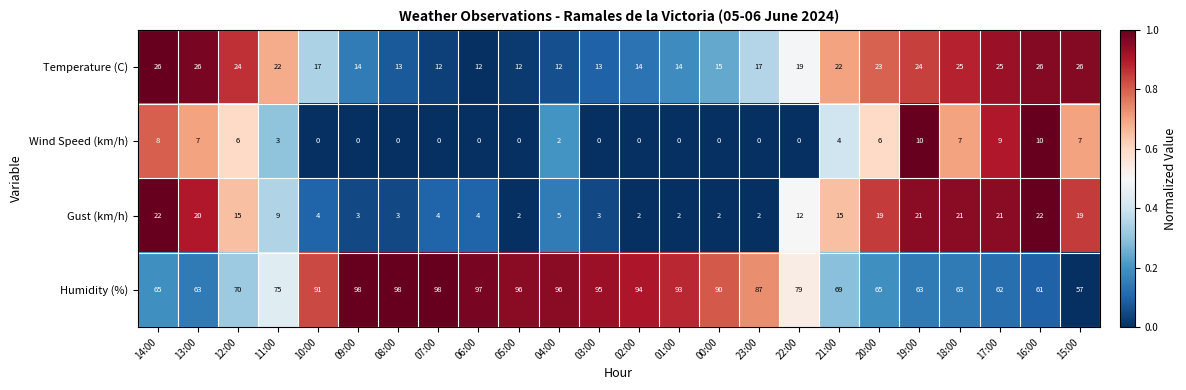

True or false: Gust (km/h) has a value of 2 at 02:00.

True